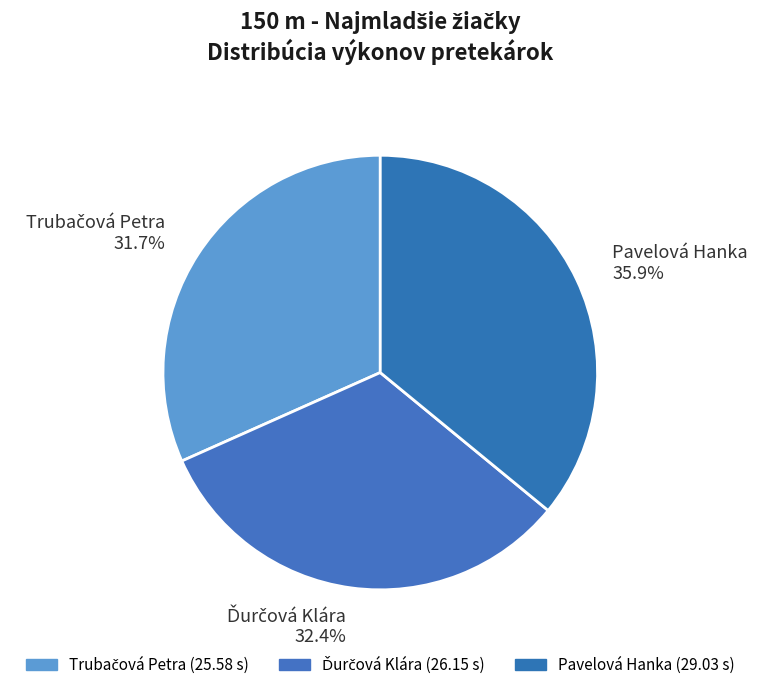

Is there any slice that represents more than half of the pie?

No